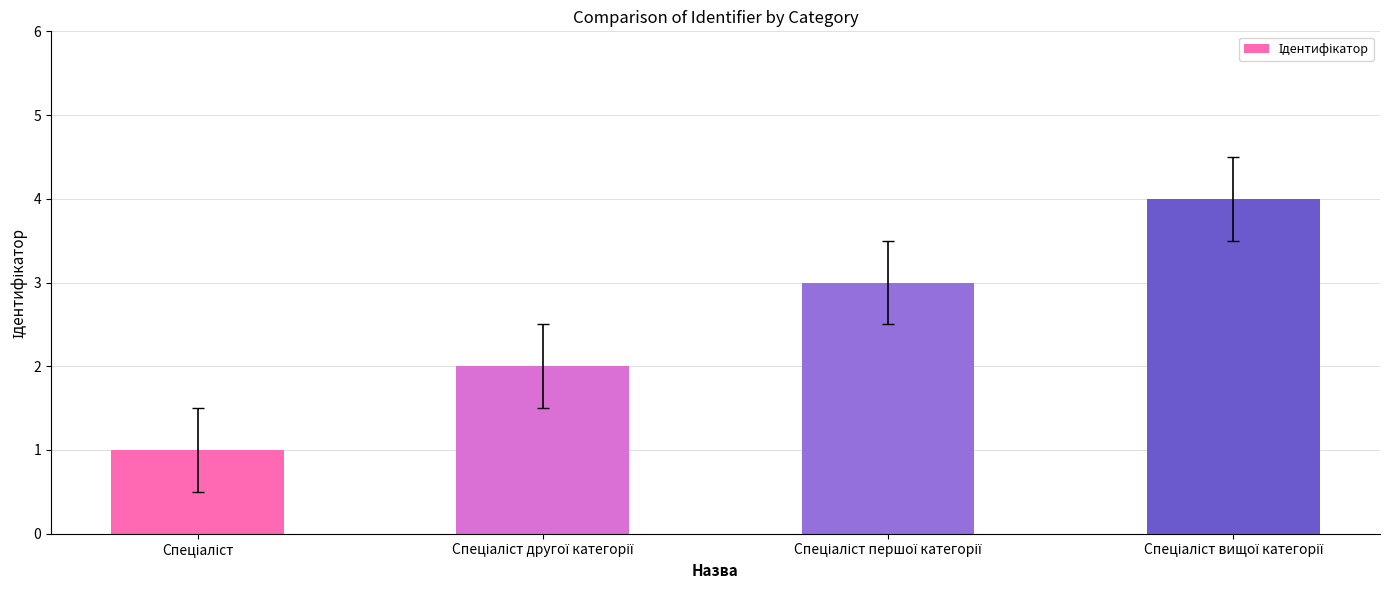

What is the sum of all values?

10